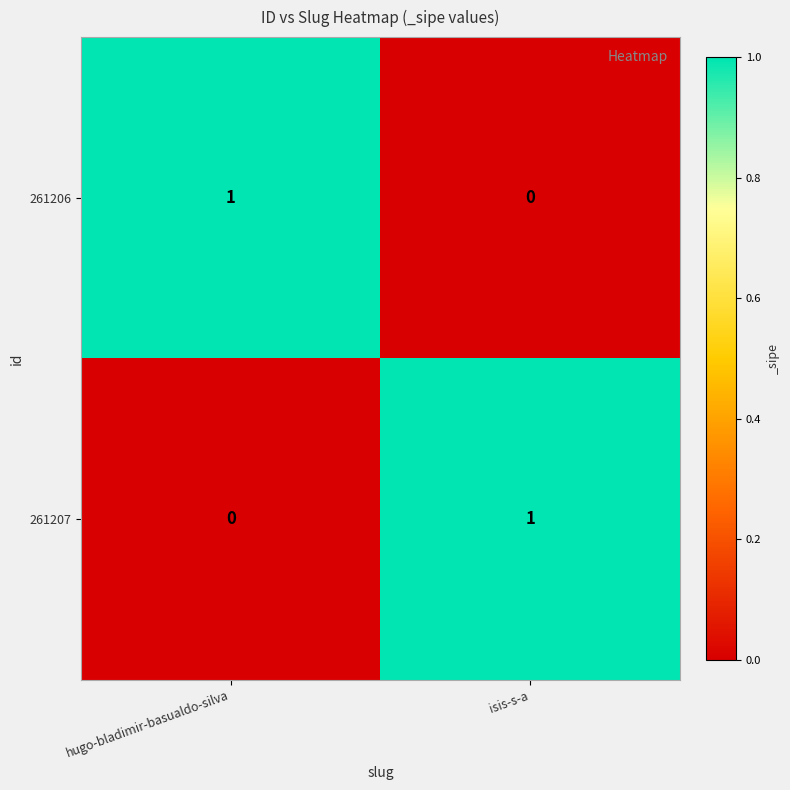

True or false: 261207 has a value of 0 at hugo-bladimir-basualdo-silva.

True